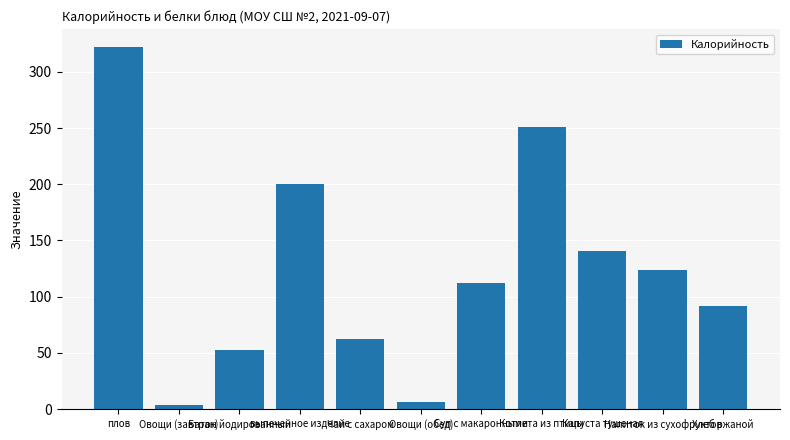

What is the ratio of the value at плов to the value at Котлета из птицы?

1.3